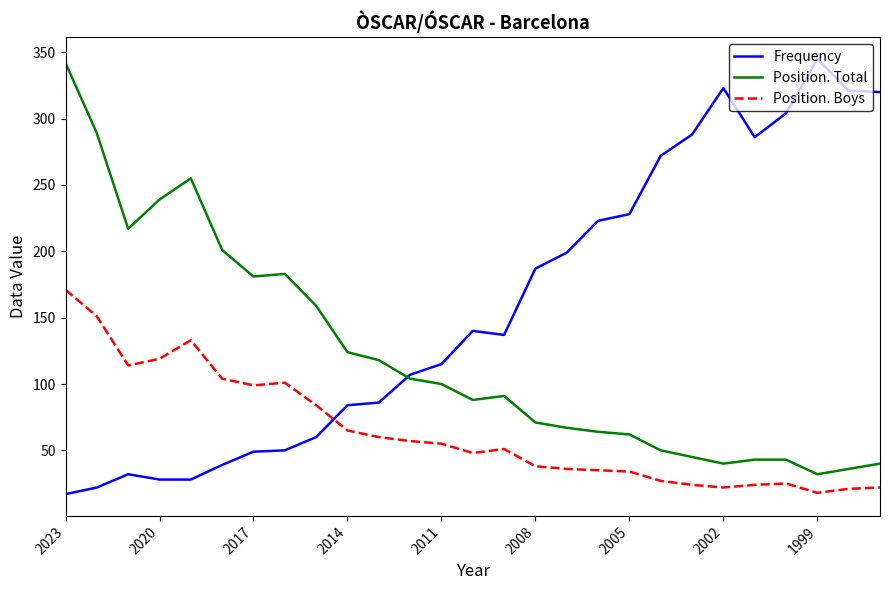

What is the difference between the second highest and second lowest values in the Position. Boys series?

130